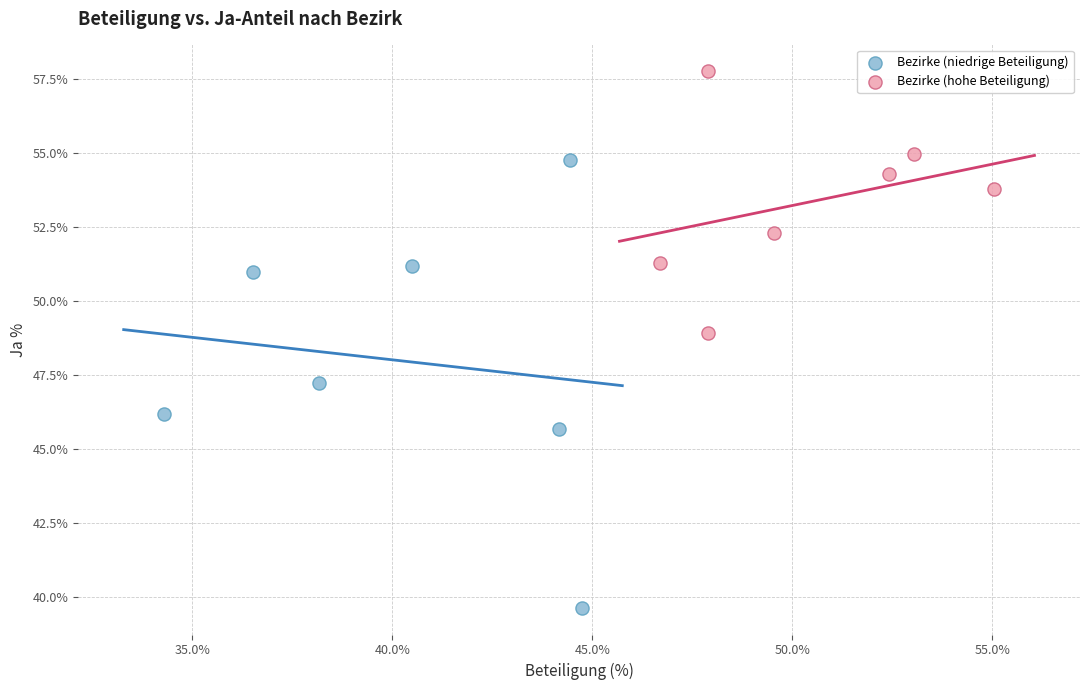

Which series reaches the maximum Y coordinate?

Bezirke (hohe Beteiligung)